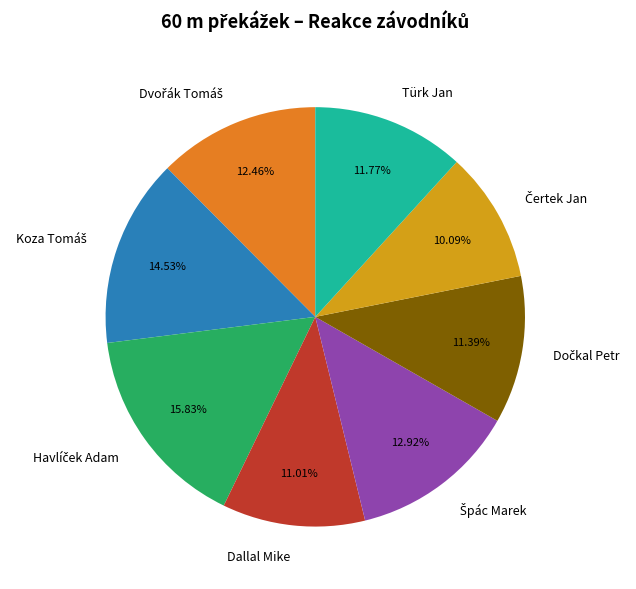

Is there any slice that represents more than half of the pie?

No